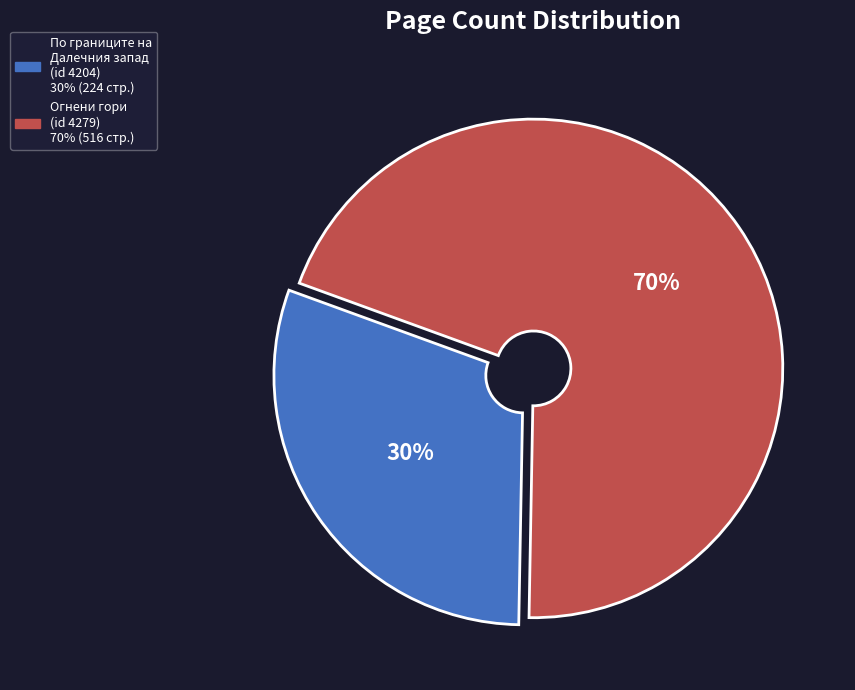

How many segments does this pie chart have?

2